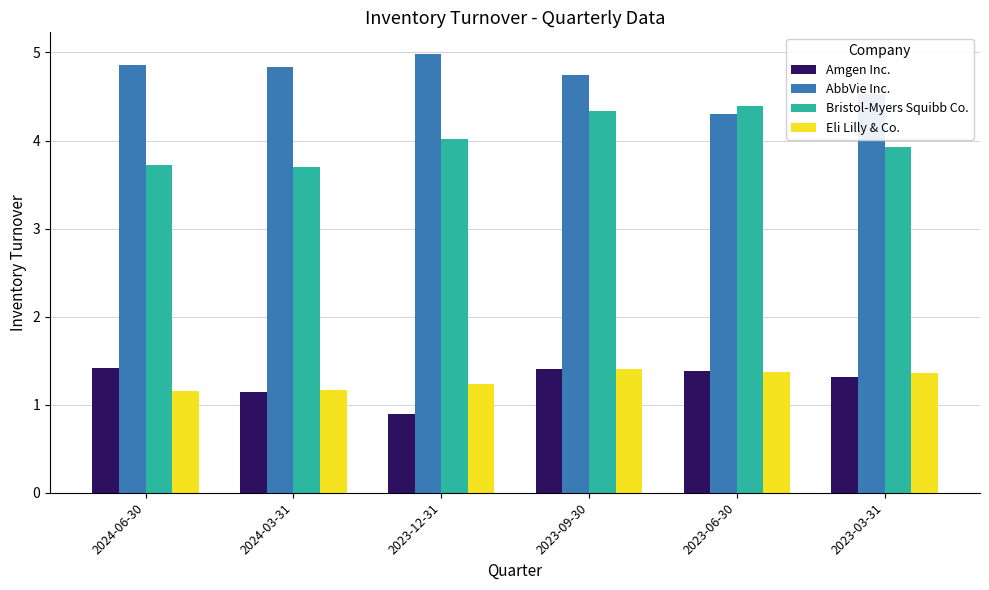

Read the AbbVie Inc. value at 2023-12-31.

5.0